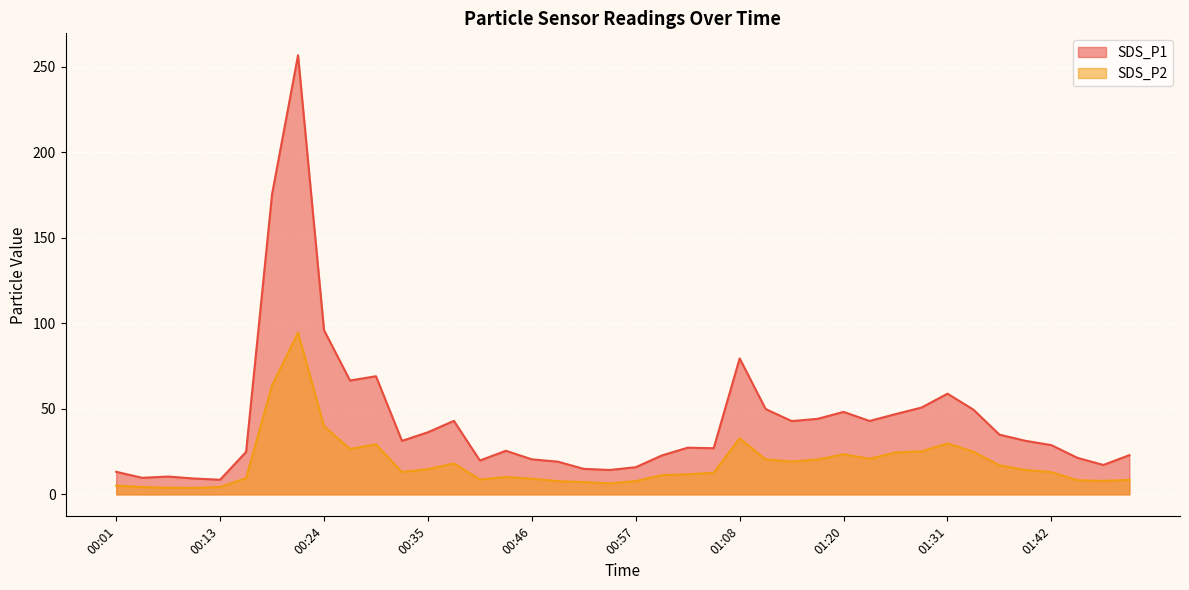

Reading right to left, transcribe all the data shown in this chart.

SDS_P1: 01:50=22.9	01:48=17.2	01:45=21.4	01:42=28.8	01:39=31.3	01:36=34.9	01:34=49.5	01:31=58.9	01:28=50.8	01:25=46.9	01:22=42.9	01:20=48.2	01:17=44.2	01:14=42.9	01:11=49.9	01:08=79.5	01:06=27.0	01:03=27.3	01:00=22.7	00:57=15.9	00:55=14.3	00:52=14.9	00:49=19.1	00:46=20.5	00:43=25.5	00:41=19.8	00:38=43.0	00:35=36.3	00:32=31.3	00:29=69.1	00:27=66.6	00:24=96.0	00:21=256.7	00:18=175.5	00:15=24.8	00:13=8.6	00:10=9.3	00:07=10.4	00:04=9.7	00:01=13.2
SDS_P2: 01:50=8.5	01:48=7.9	01:45=8.3	01:42=13.0	01:39=14.3	01:36=17.0	01:34=24.9	01:31=29.8	01:28=25.2	01:25=24.5	01:22=20.8	01:20=23.5	01:17=20.4	01:14=19.2	01:11=20.4	01:08=32.8	01:06=12.6	01:03=11.8	01:00=11.2	00:57=7.8	00:55=6.4	00:52=7.2	00:49=7.8	00:46=9.2	00:43=10.1	00:41=8.7	00:38=18.1	00:35=14.8	00:32=13.1	00:29=29.3	00:27=26.6	00:24=39.9	00:21=94.6	00:18=63.7	00:15=9.5	00:13=4.3	00:10=3.8	00:07=3.9	00:04=4.3	00:01=5.1